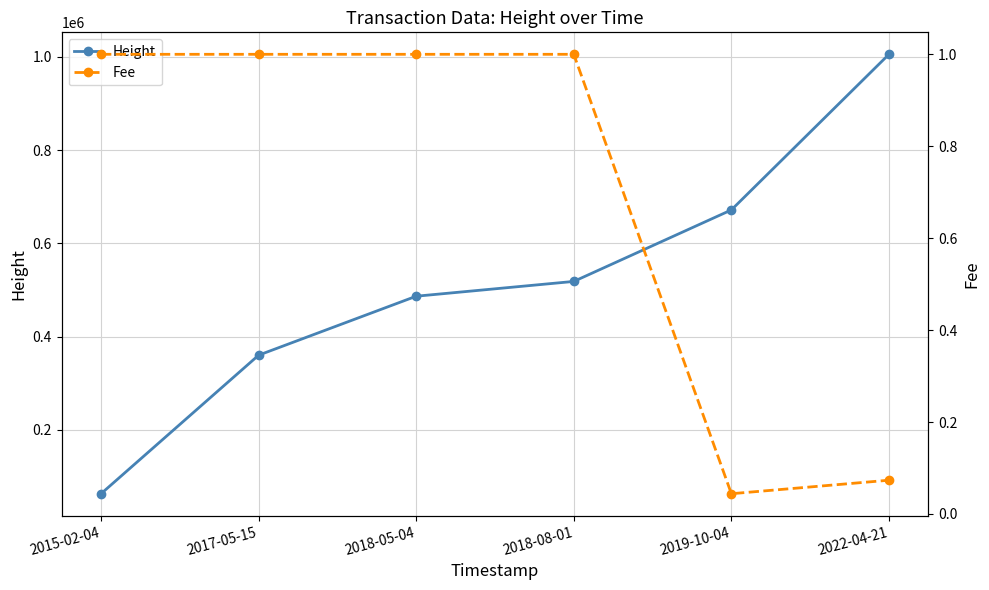

True or false: Height and Fee intersect in this chart.

False